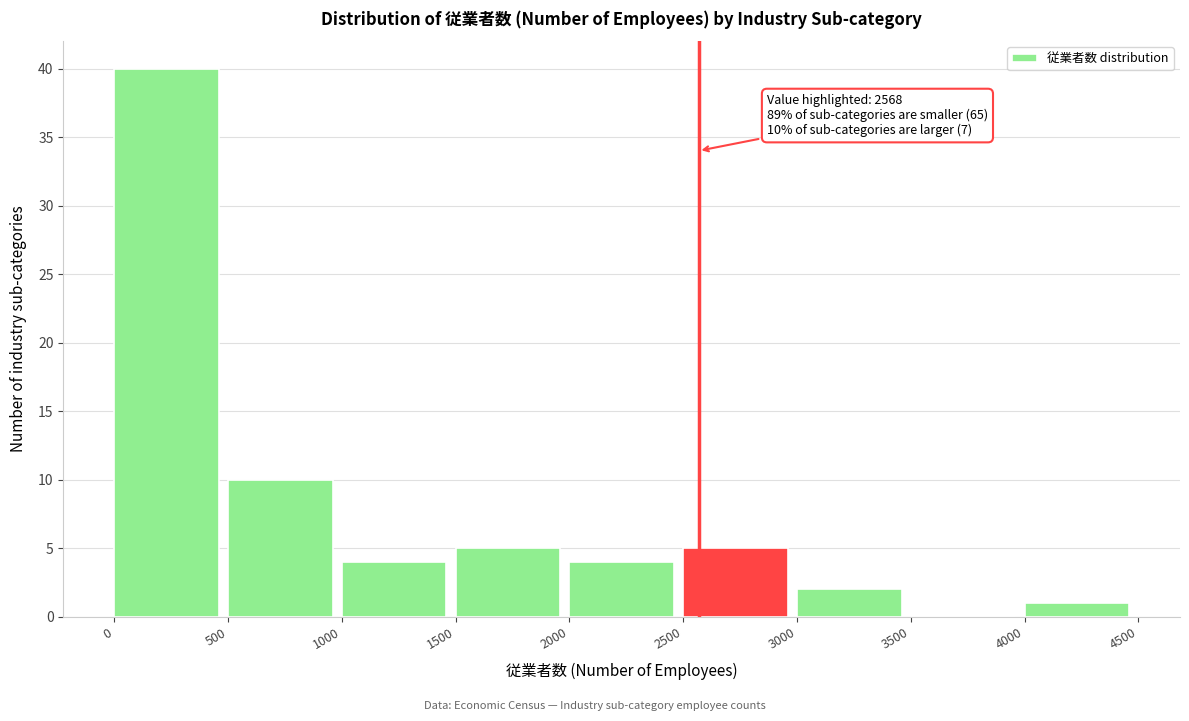

Over which range of the x-axis is the bar tallest?

0 to 500